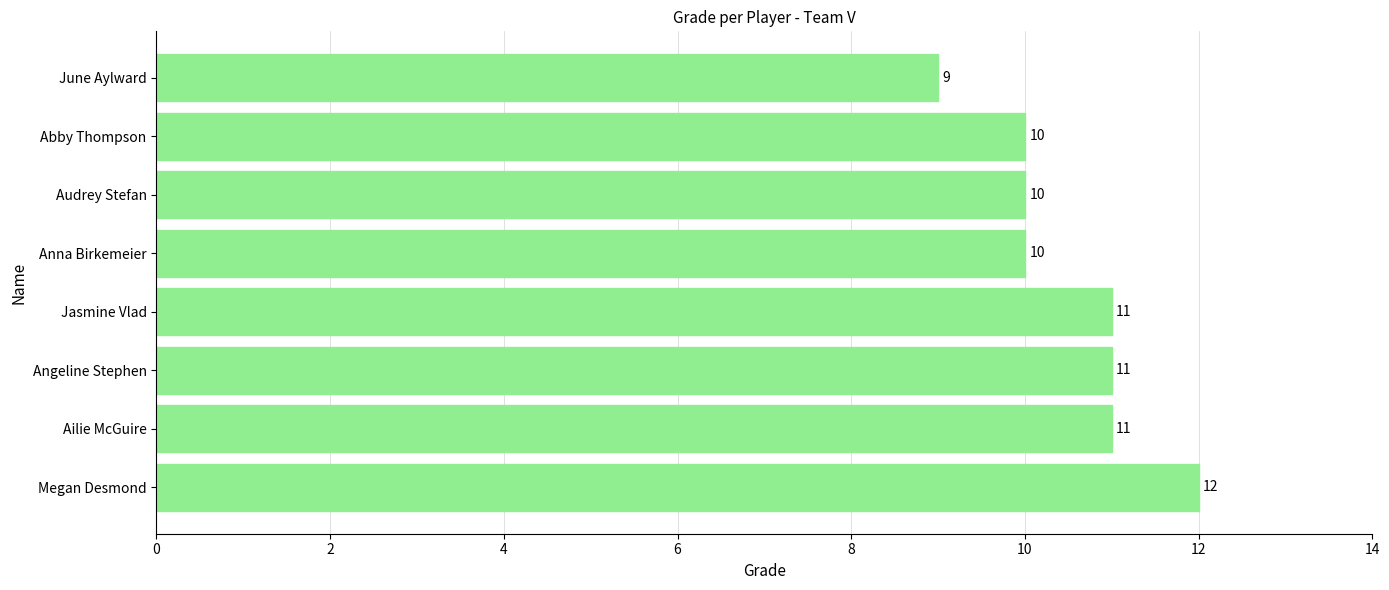

What value does the data have at Abby Thompson?

10